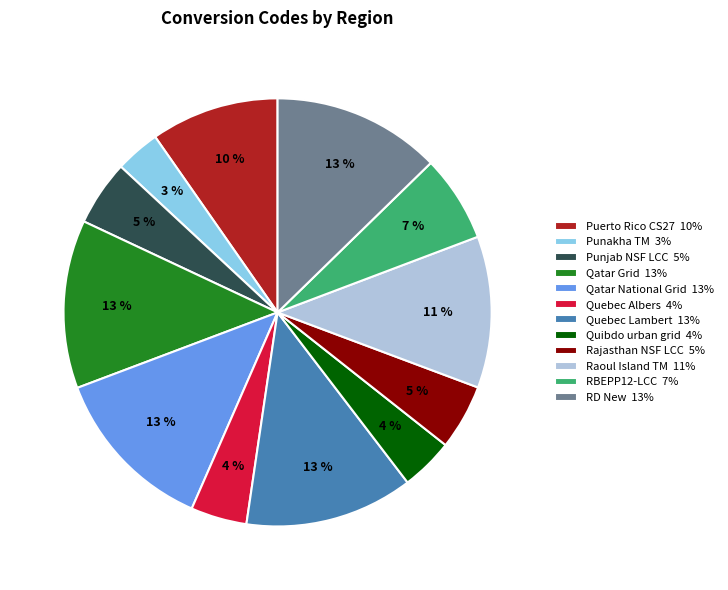

Which slice is the smallest?

Punakha TM